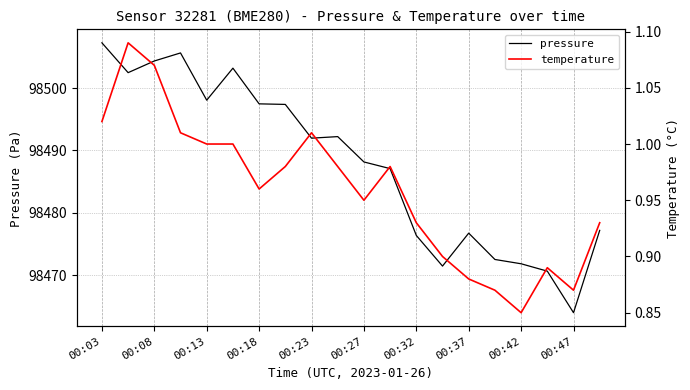

The pressure series shows 144612.9 at 00:18. True or false?

False